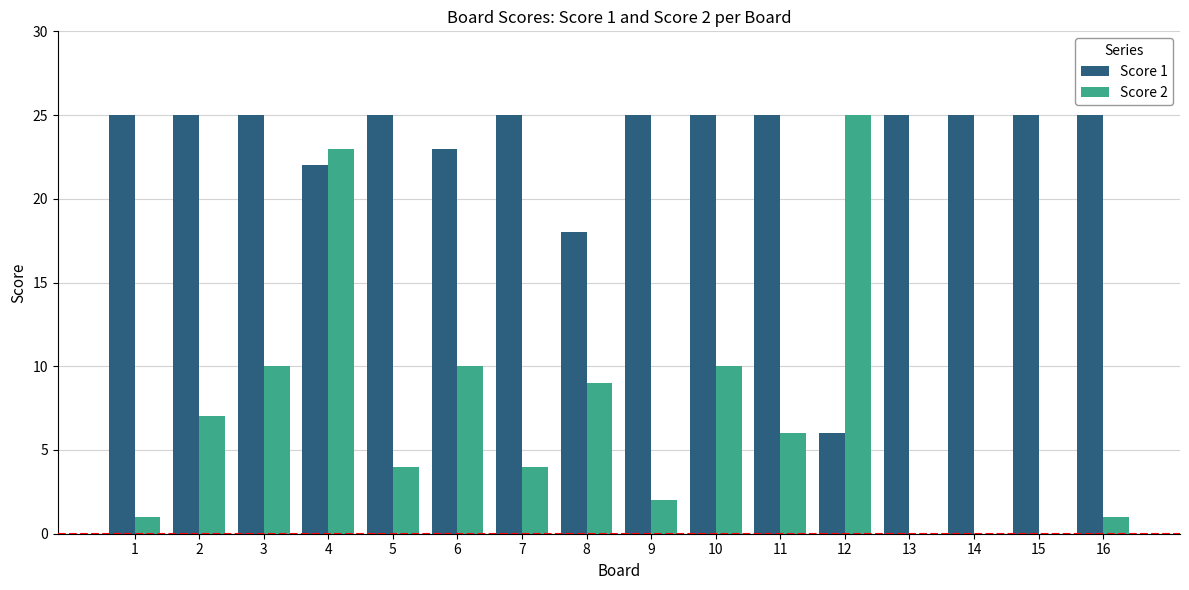

How many categories are shown in the chart?

16